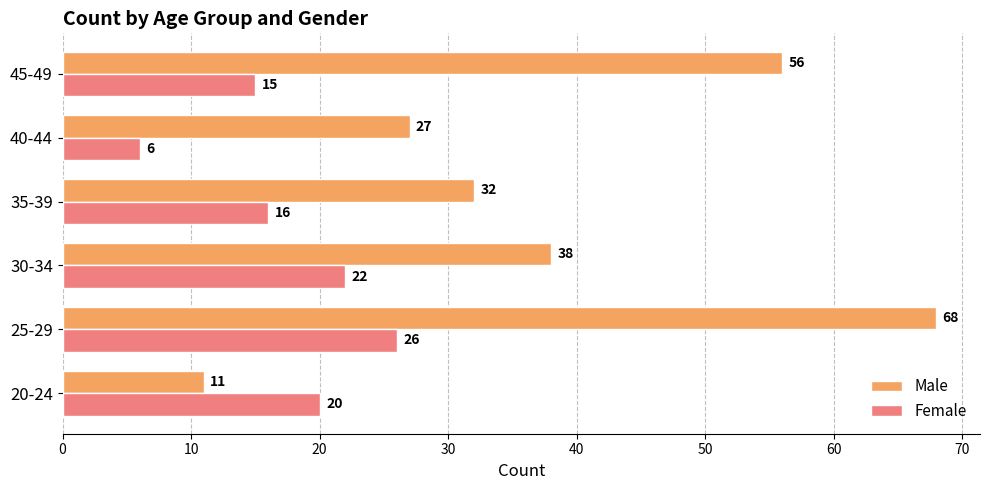

What is the difference between the second highest and minimum values in the Male series?

45